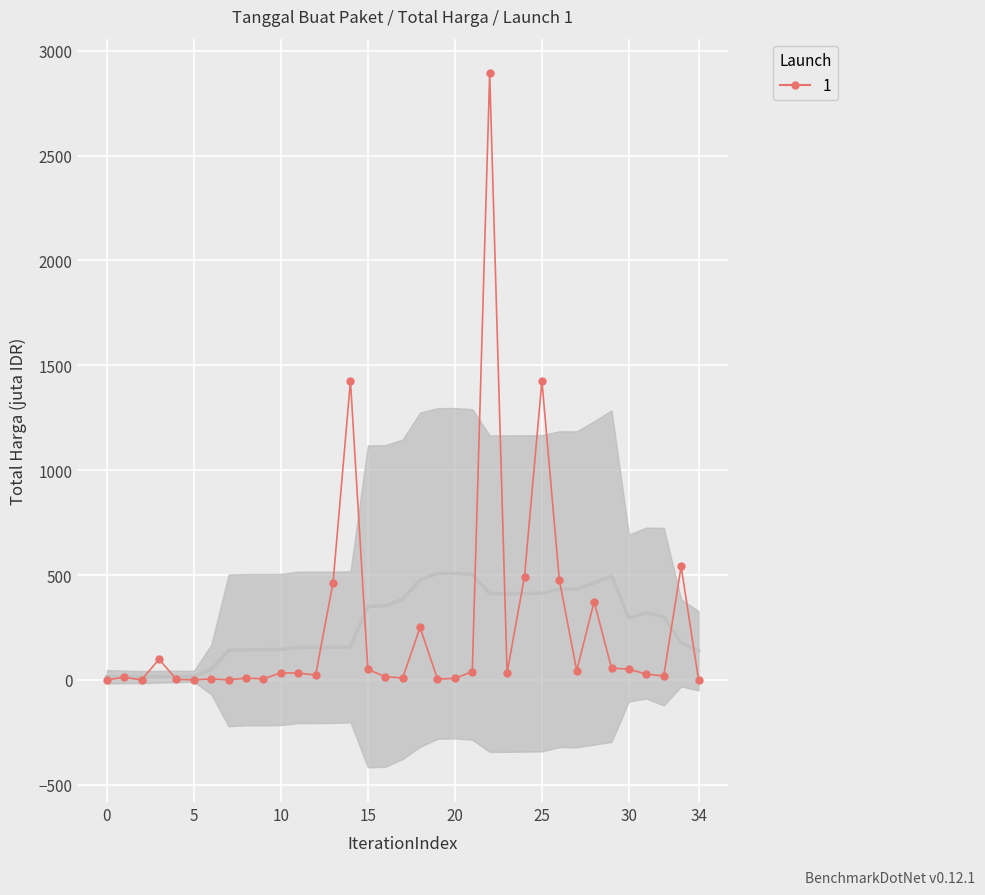

True or false: there are more than 2 points higher than both neighbors.

True